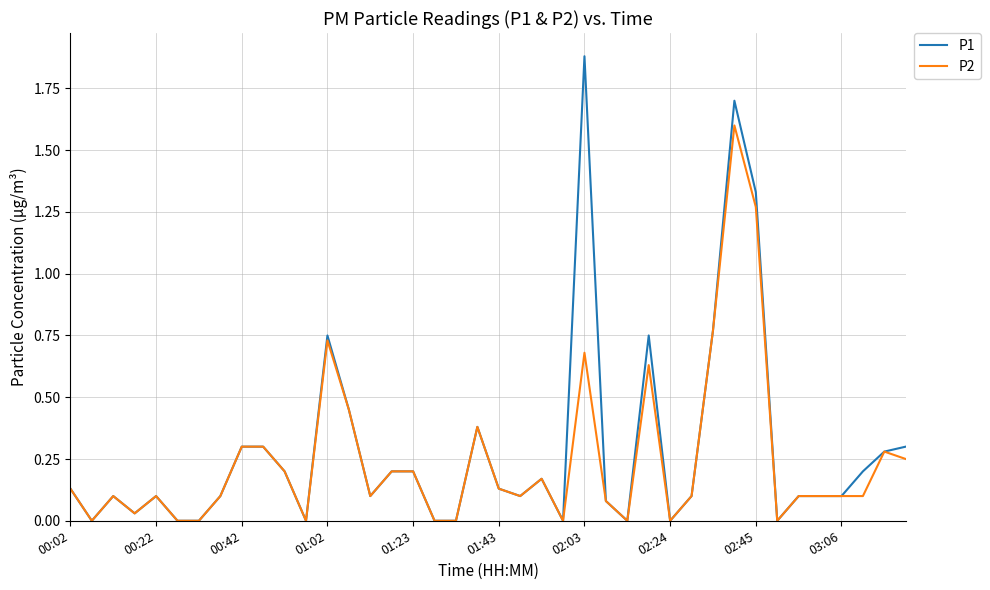

What is the maximum value for P2?

1.6